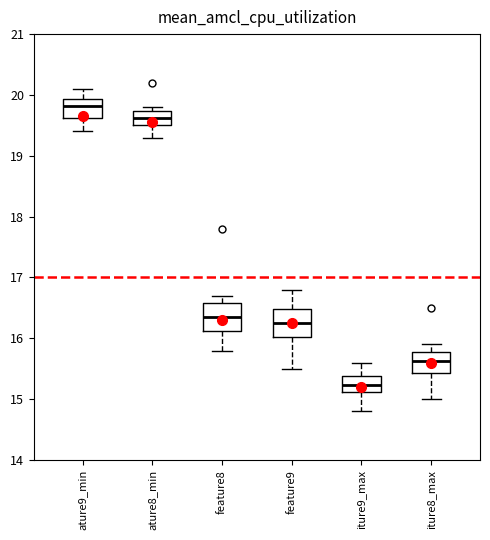

Where does the upper whisker of the box for feature8 end on the y-axis? The values are not printed on the chart, so give them approximately, as read against the axis.

16.7